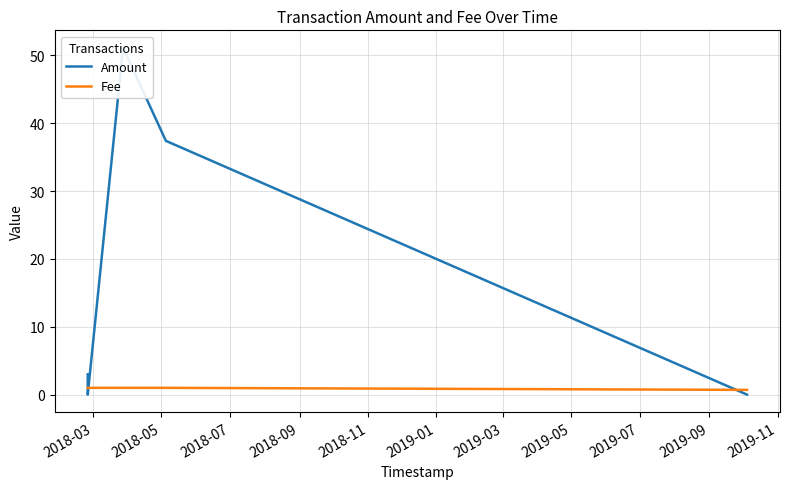

Reading left to right, list all the values displayed in this chart.

Amount: 3.0	0.0	0.0	51.1	37.4	0.0
Fee: 1.0	1.0	1.0	1.0	1.0	0.7